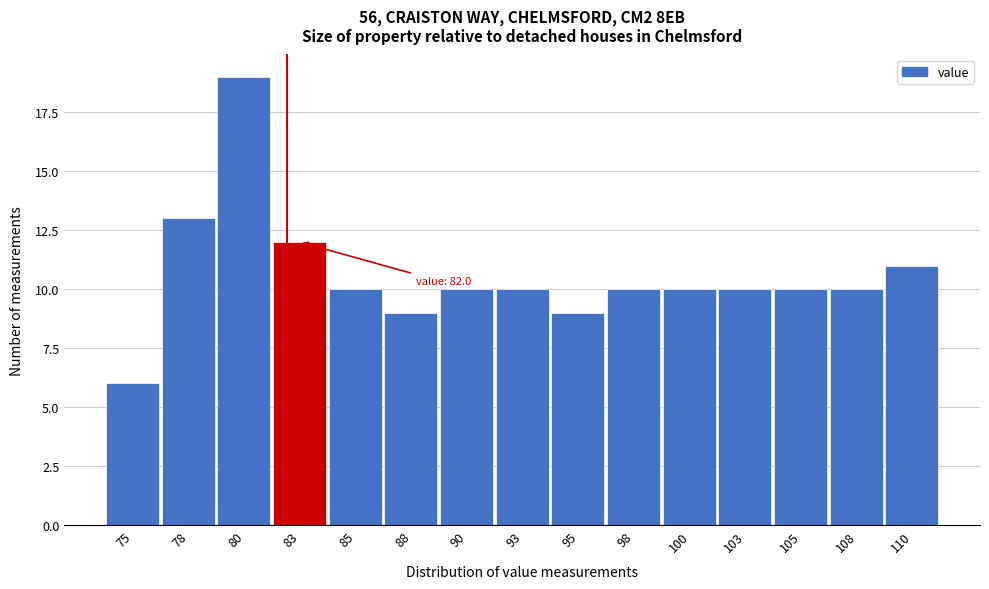

Which range on the x-axis has the tallest bar?

79.0 to 81.5